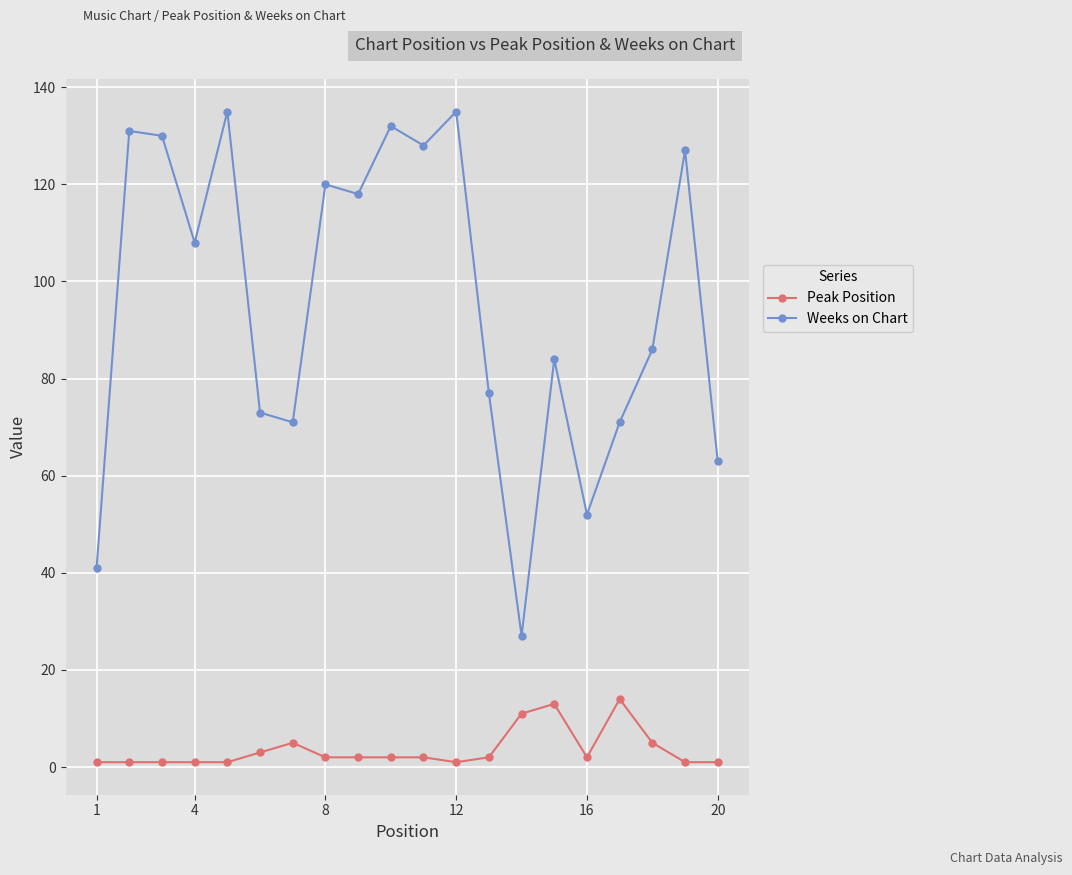

Which series has the widest spread of values?

Weeks on Chart